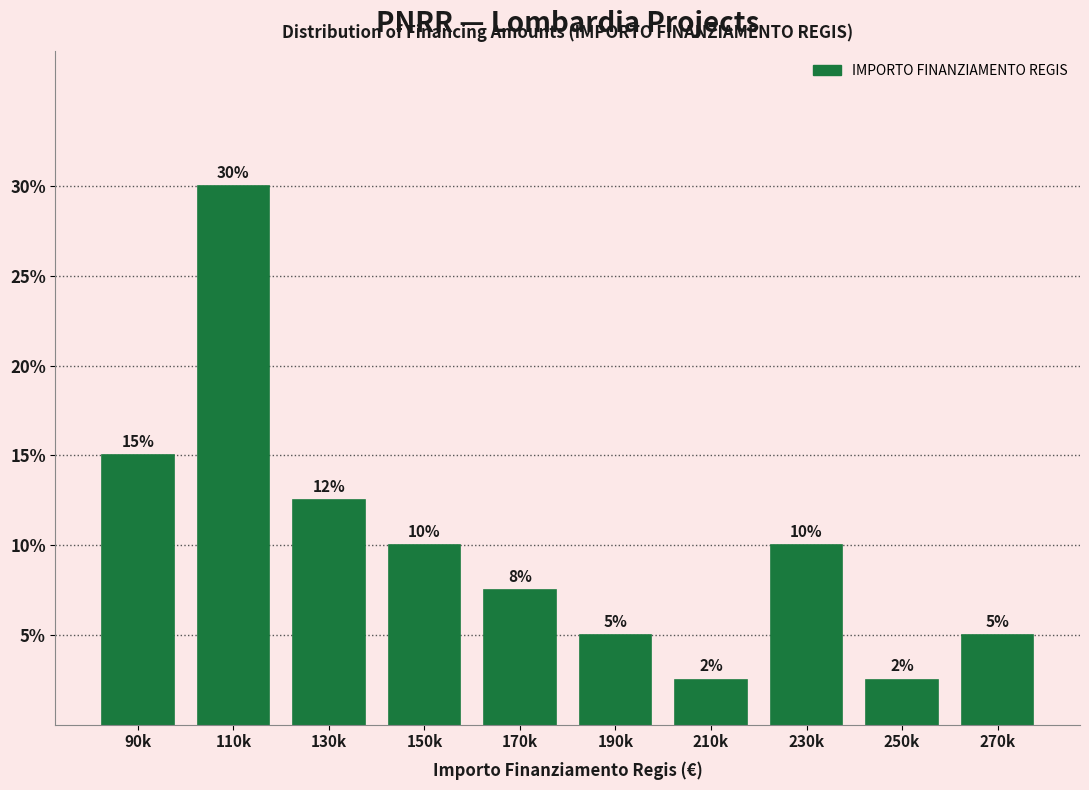

True or false: the data shows 2.5 at 250k.

True